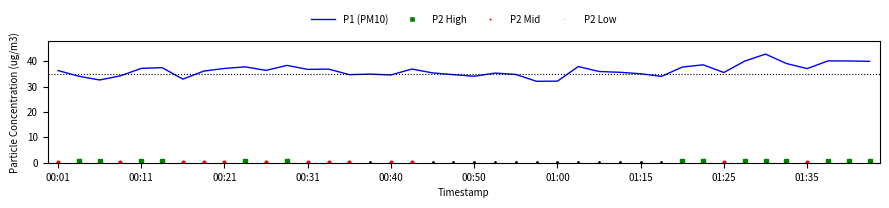

What is the greatest value displayed?

42.8